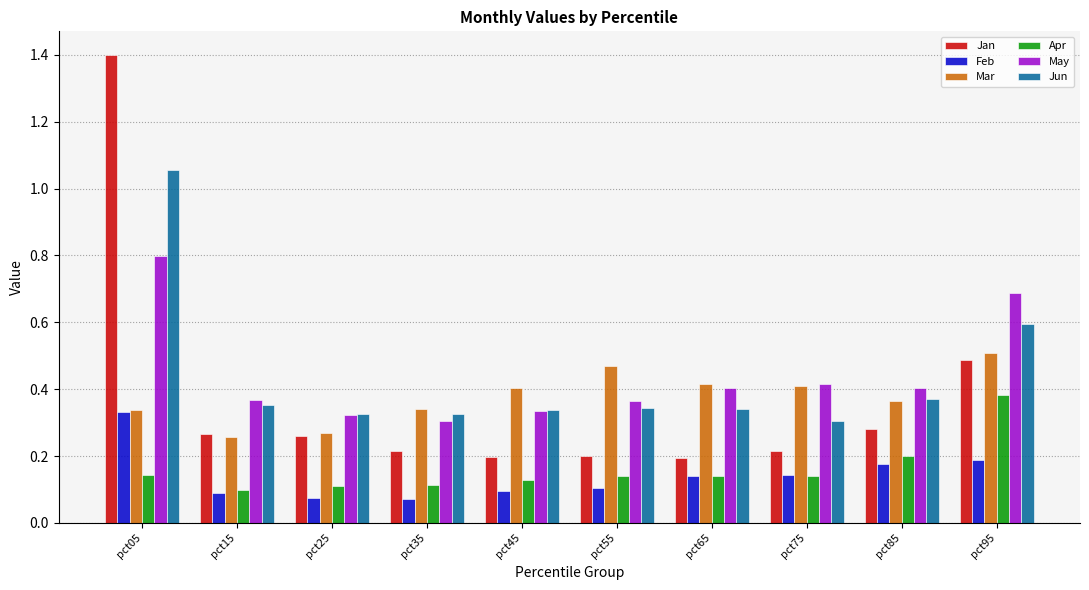

At pct55, list the series in order from largest to smallest.

Mar, May, Jun, Jan, Apr, Feb